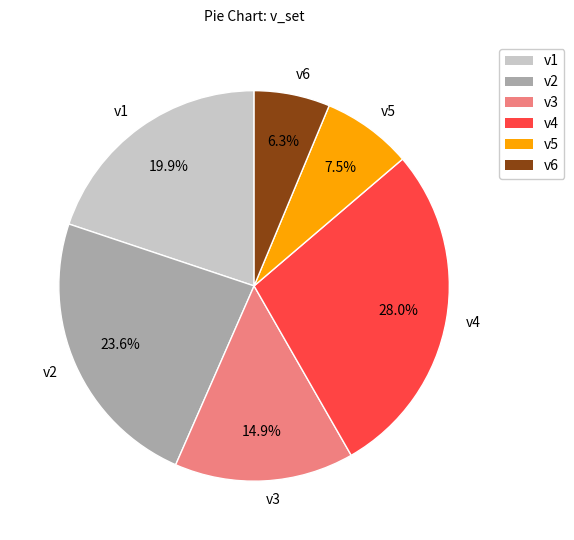

Is v2 the majority of the pie?

No